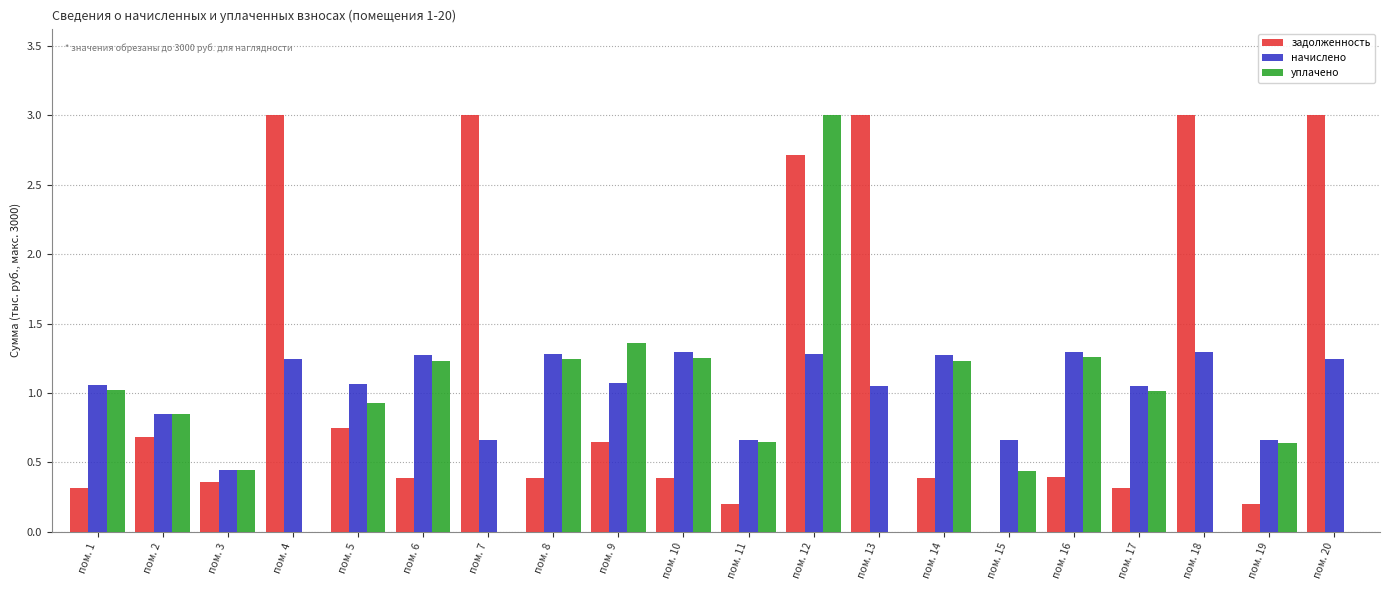

How many groups of bars are there?

20